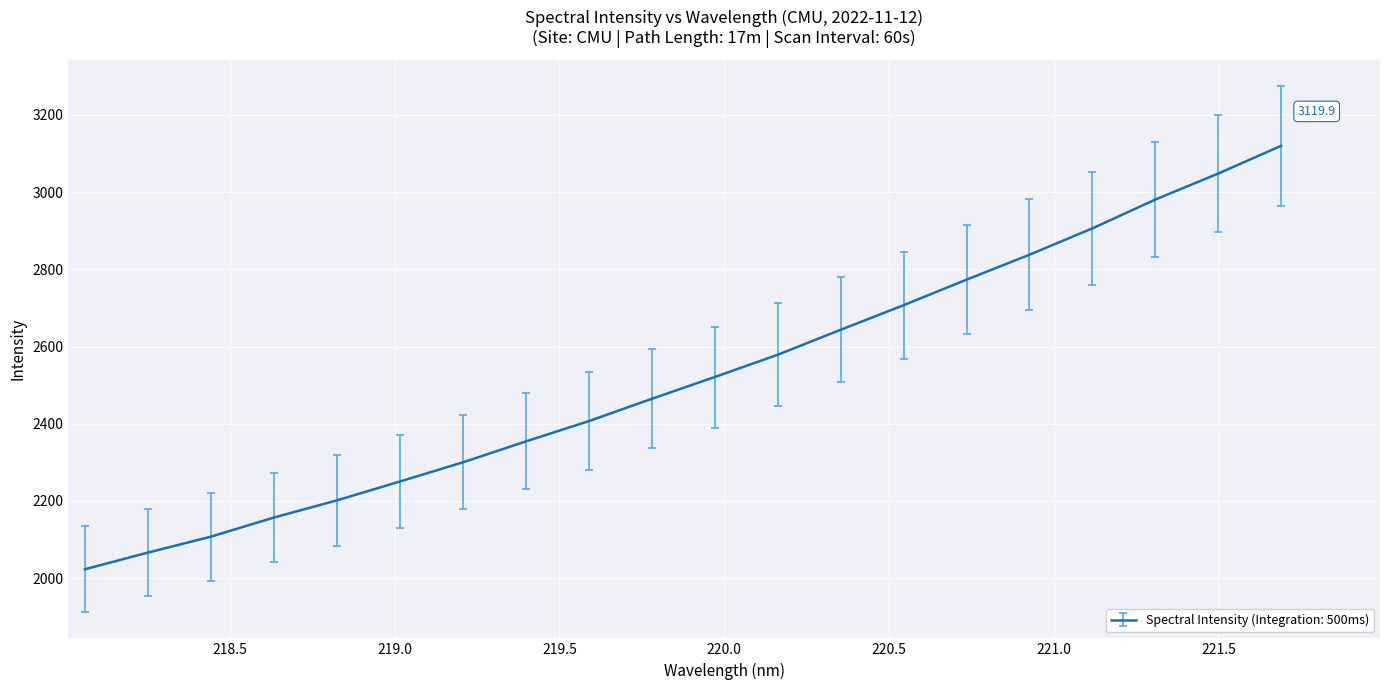

What is the smallest value displayed?

2023.1